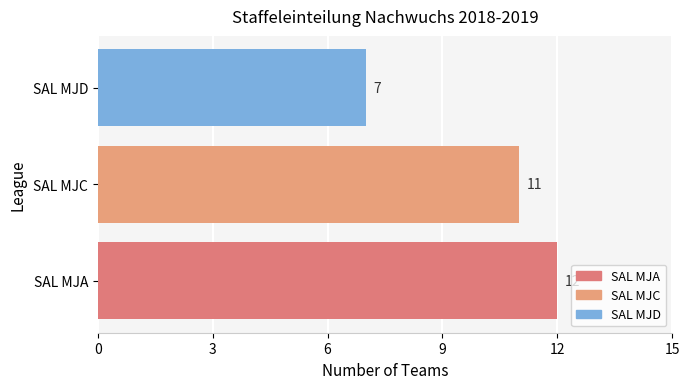

How many values are between 7 and 12?

3